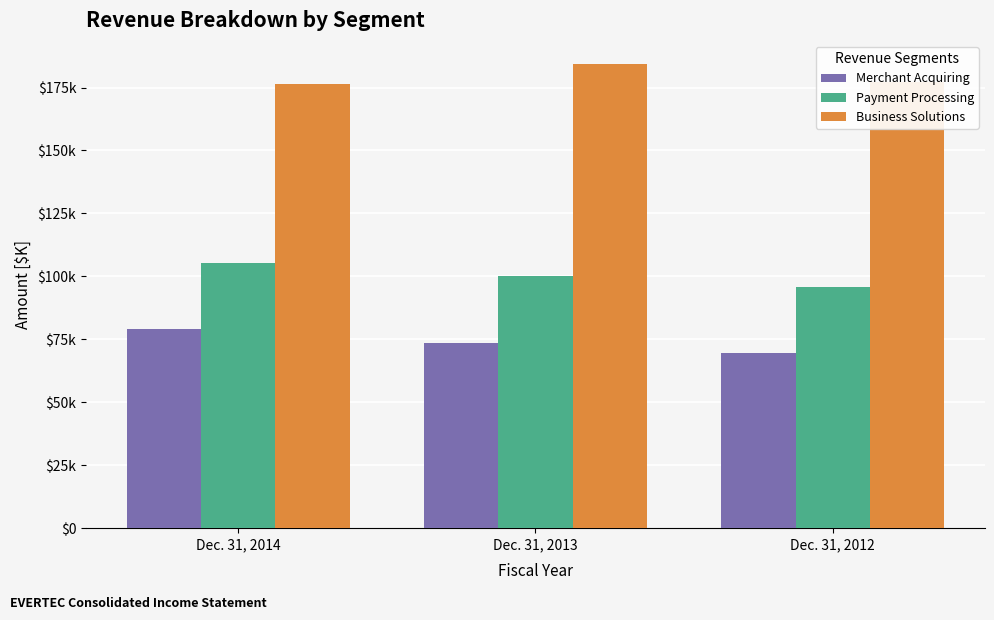

List the series in order of their overall mean, highest first.

Business Solutions, Payment Processing, Merchant Acquiring